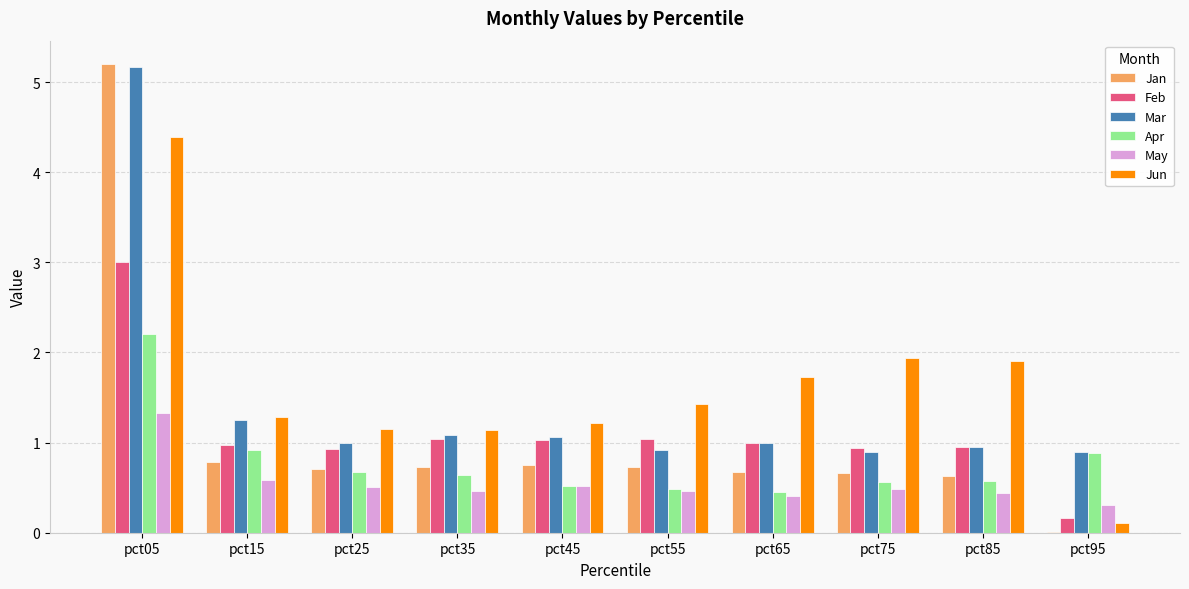

What is the average value of the Jan series?

1.1